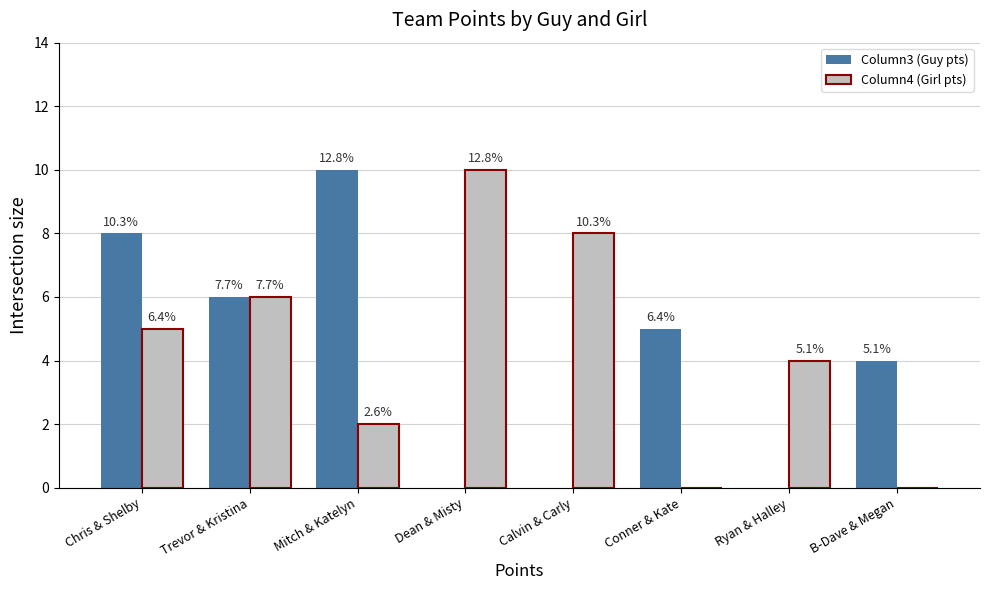

Which series has the largest total across all categories?

Column4 (Girl pts)